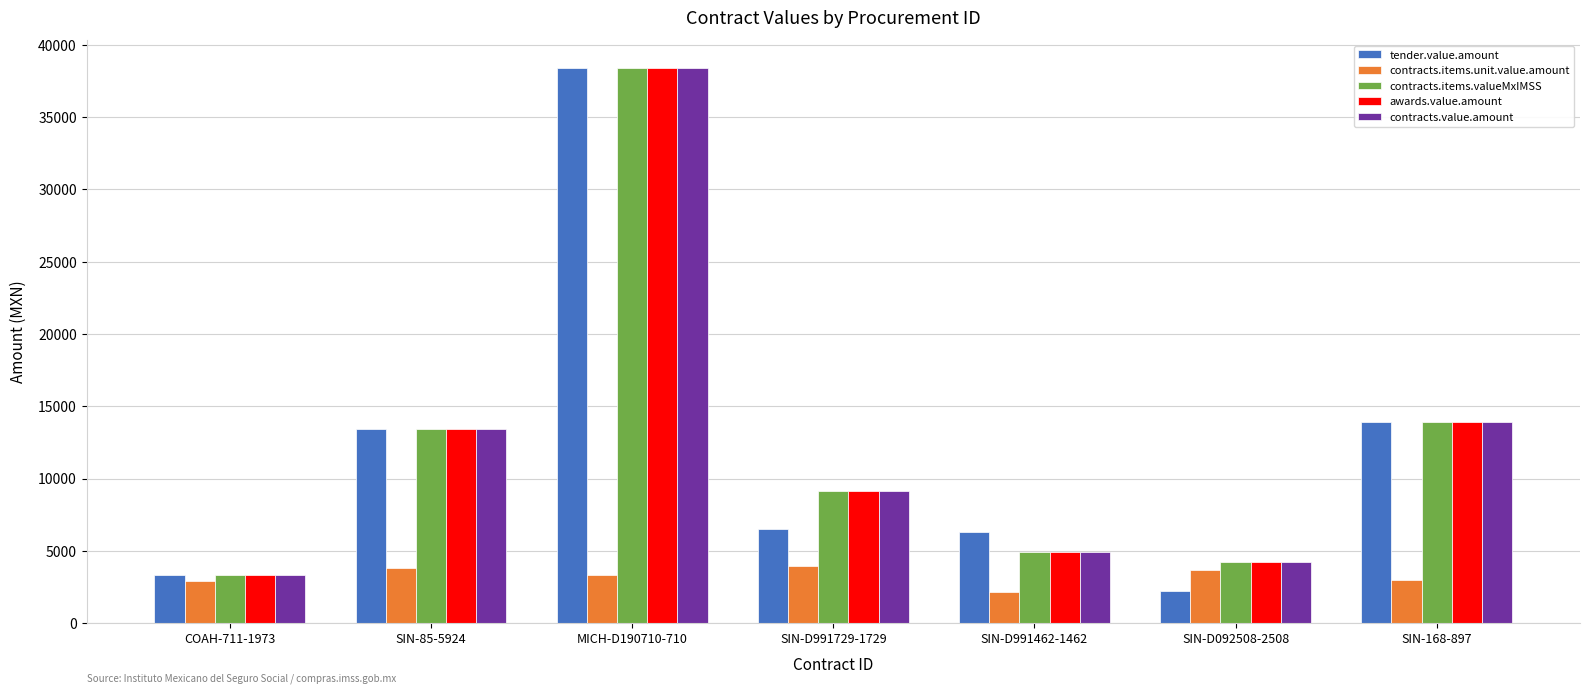

True or false: tender.value.amount has a value of 2192.4 at SIN-D092508-2508.

True